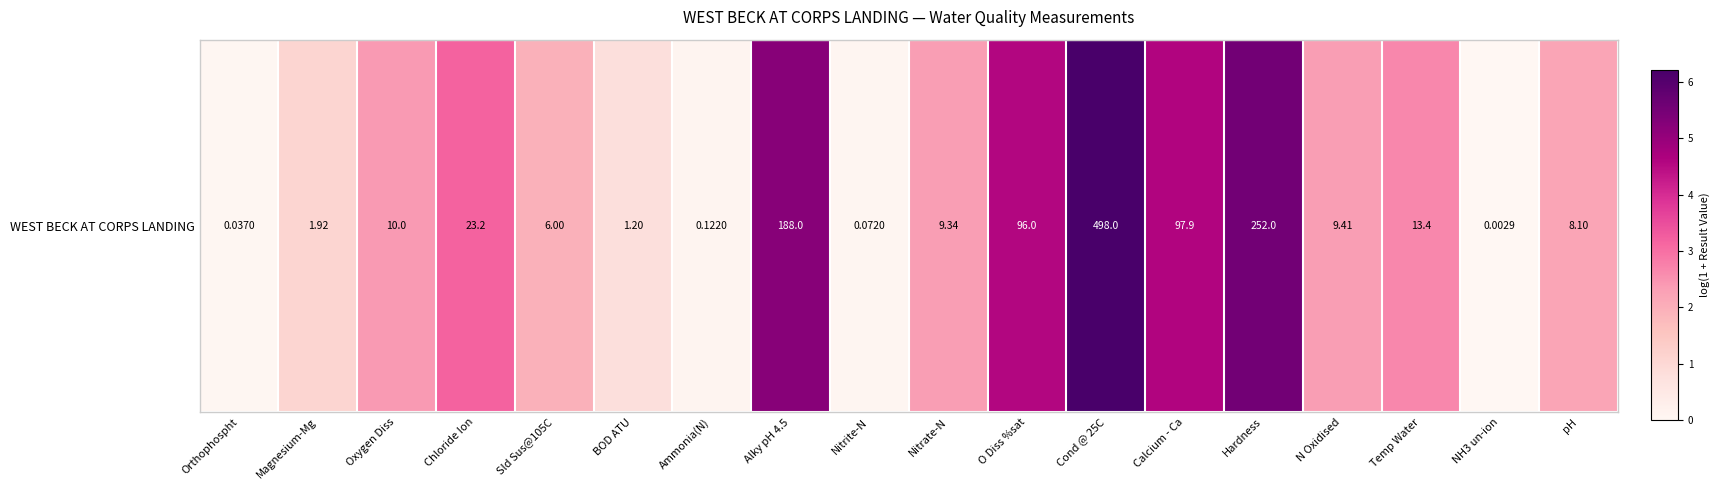

At which label is the value closest to 3?

Chloride Ion